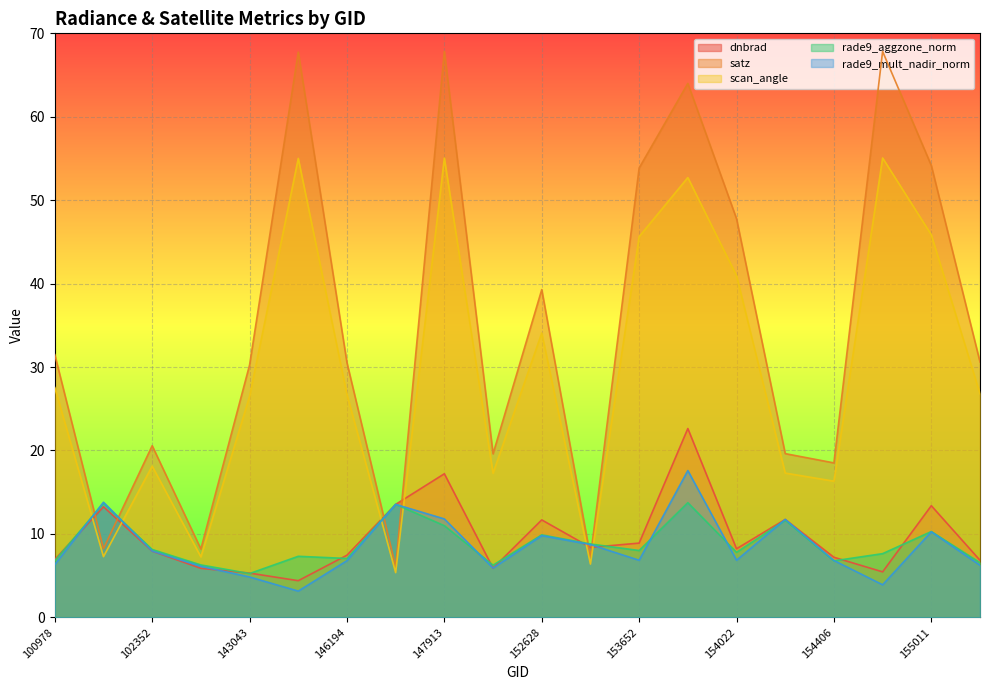

True or false: rade9_aggzone_norm and scan_angle intersect in this chart.

True